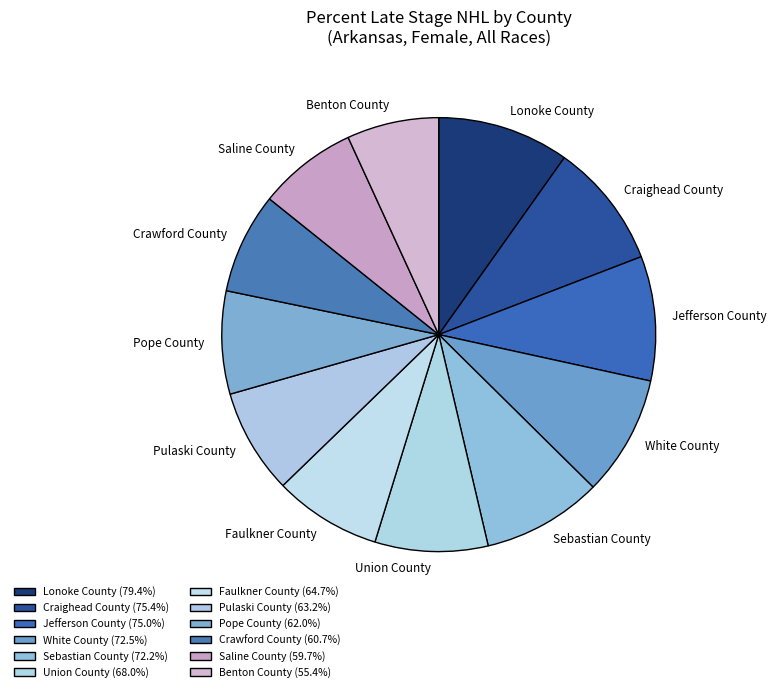

Is the sum of Saline County and Crawford County greater than half?

No